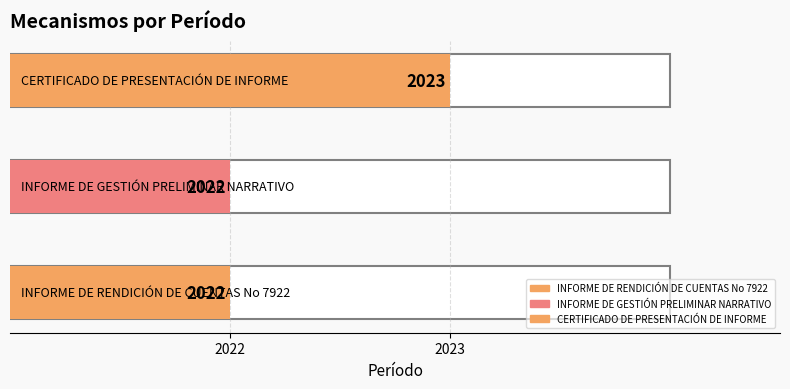

At which label is the value closest to 2022?

INFORME DE RENDICIÓN DE CUENTAS No 7922